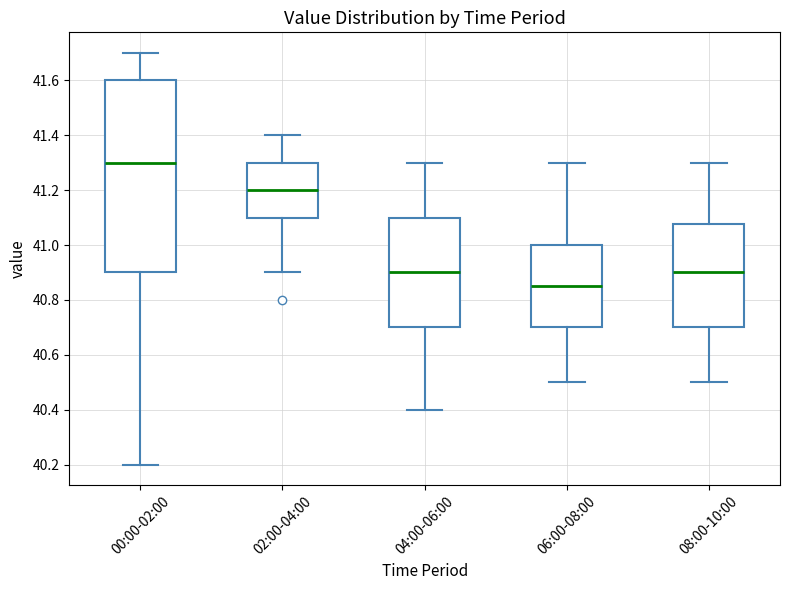

Where is the lower edge of the box for 02:00-04:00 on the y-axis? The values are not printed on the chart, so give them approximately, as read against the axis.

41.10